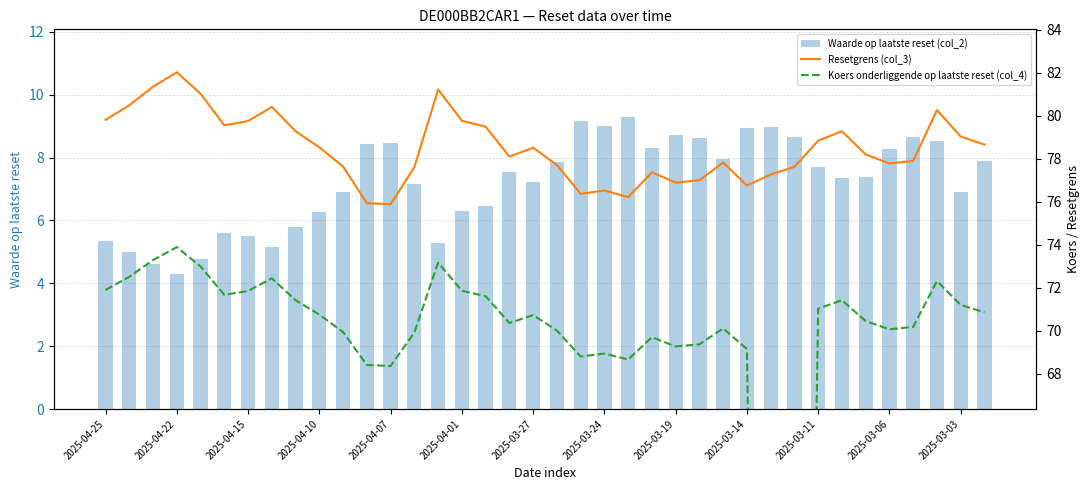

Reading left to right, list all the values displayed in this chart.

Waarde op laatste reset (col_2): 5.3	5.0	4.6	4.3	4.8	5.6	5.5	5.2	5.8	6.3	6.9	8.4	8.5	7.2	5.3	6.3	6.5	7.5	7.2	7.9	9.2	9.0	9.3	8.3	8.7	8.6	8.0	8.9	9.0	8.7	7.7	7.4	7.4	8.3	8.7	8.5	6.9	7.9
Resetgrens (col_3): 79.8	80.5	81.4	82.0	81.0	79.6	79.8	80.4	79.3	78.5	77.6	75.9	75.9	77.6	81.2	79.8	79.5	78.1	78.5	77.7	76.4	76.5	76.2	77.4	76.9	77.0	77.8	76.8	77.3	77.6	78.9	79.3	78.2	77.8	77.9	80.3	79.0	78.7
Koers onderliggende op laatste reset (col_4): 71.9	72.5	73.3	73.9	73.0	71.7	71.9	72.5	71.4	70.8	70.0	68.4	68.4	69.9	73.2	71.9	71.6	70.4	70.7	70.0	68.8	69.0	68.7	69.7	69.3	69.4	70.1	69.2	0.0	0.0	71.0	71.4	70.5	70.1	70.2	72.3	71.2	70.9